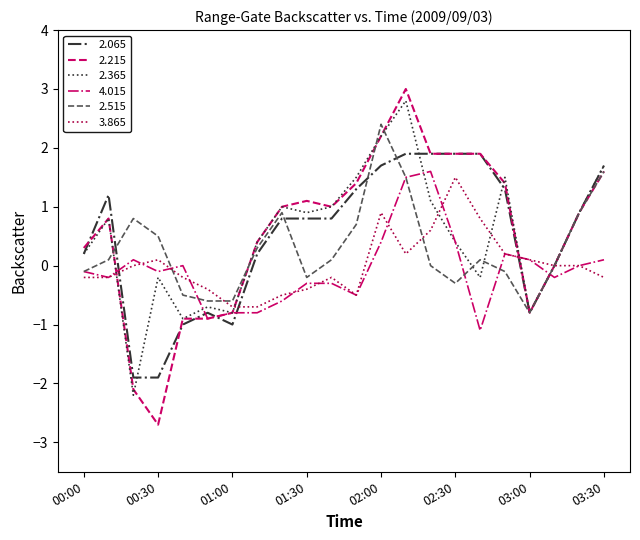

Rank the series by their maximum value, from lowest to highest.

3.865, 4.015, 2.065, 2.515, 2.365, 2.215